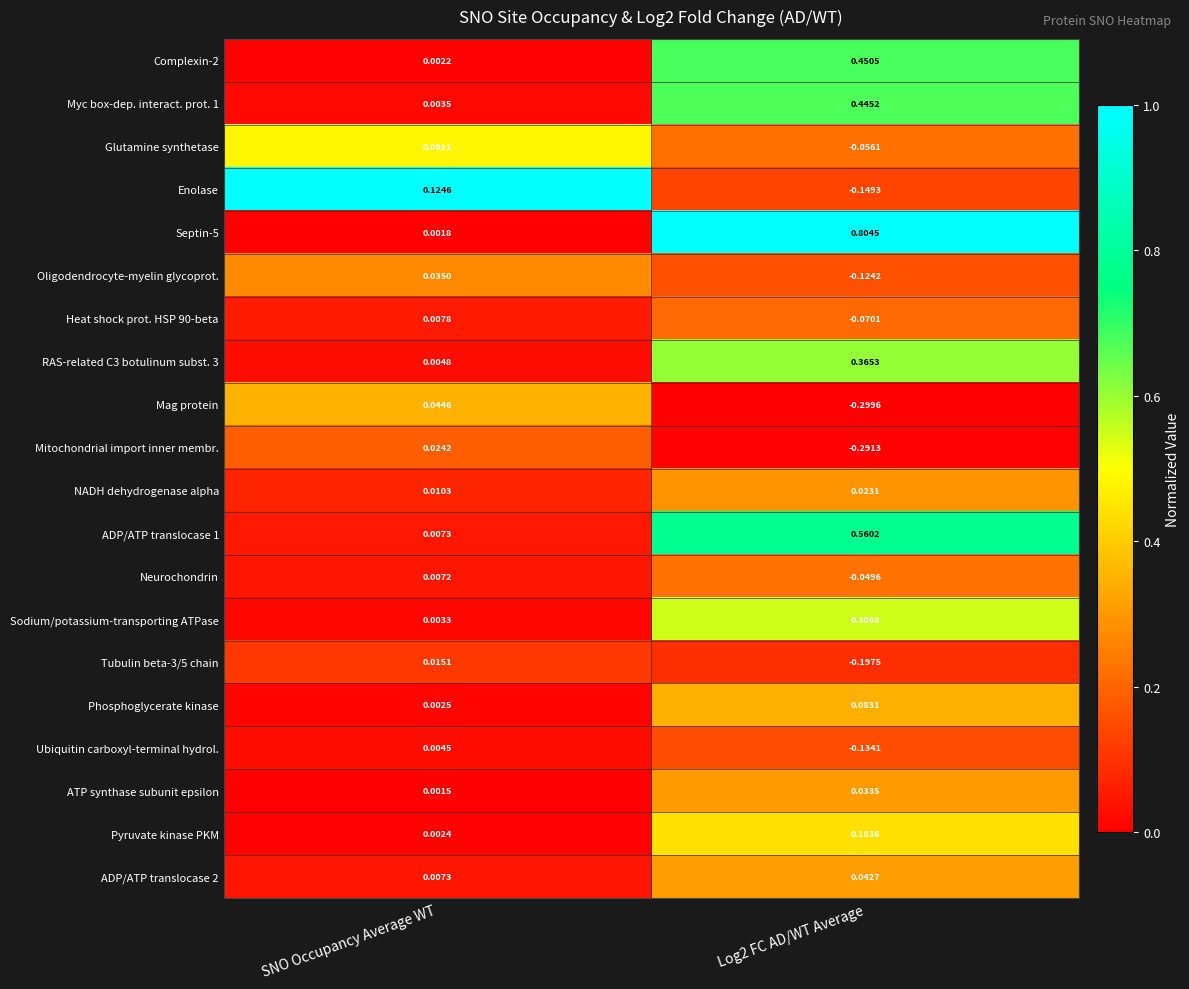

Is the value of Tubulin beta-3/5 chain at Log2 FC AD/WT Average greater than the value of Oligodendrocyte-myelin glycoprot. at Log2 FC AD/WT Average?

No